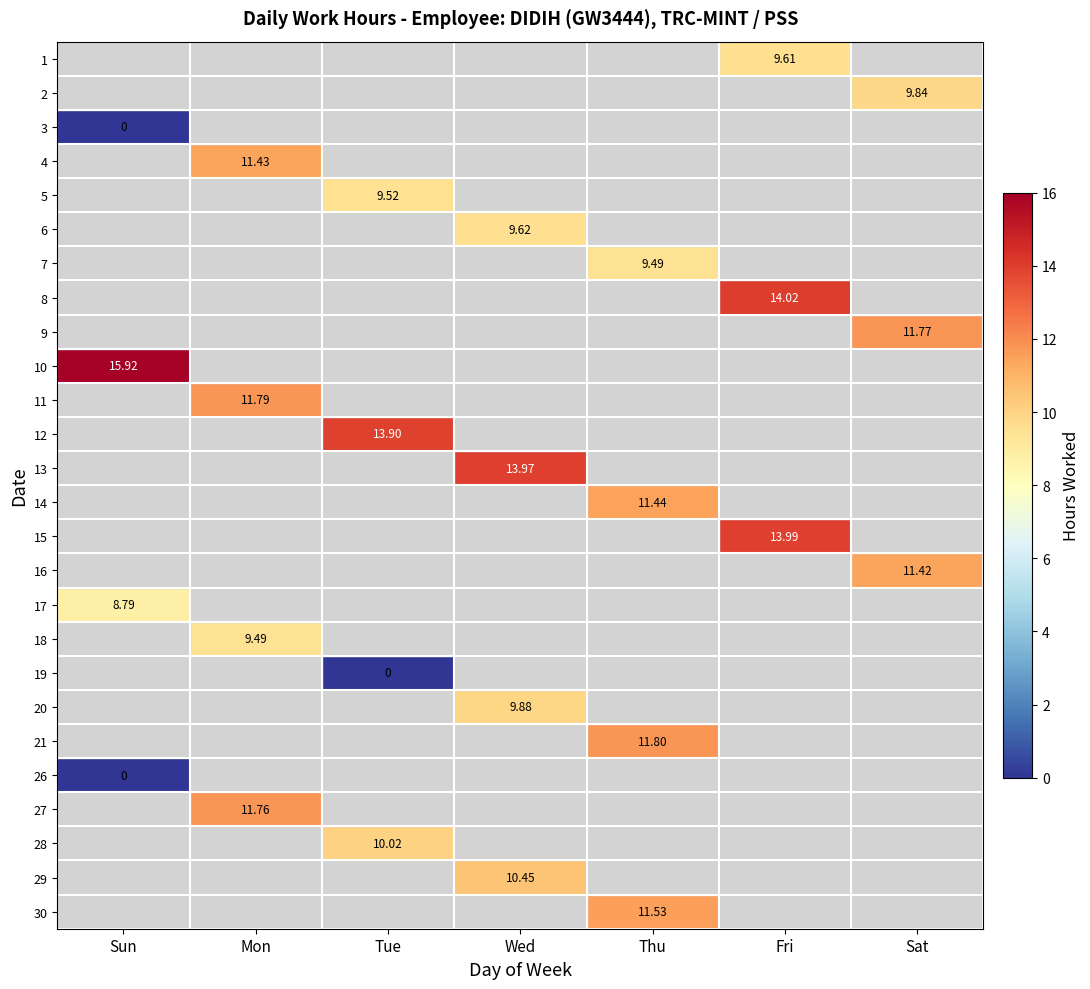

Which label corresponds to the largest value in the chart?

Sun